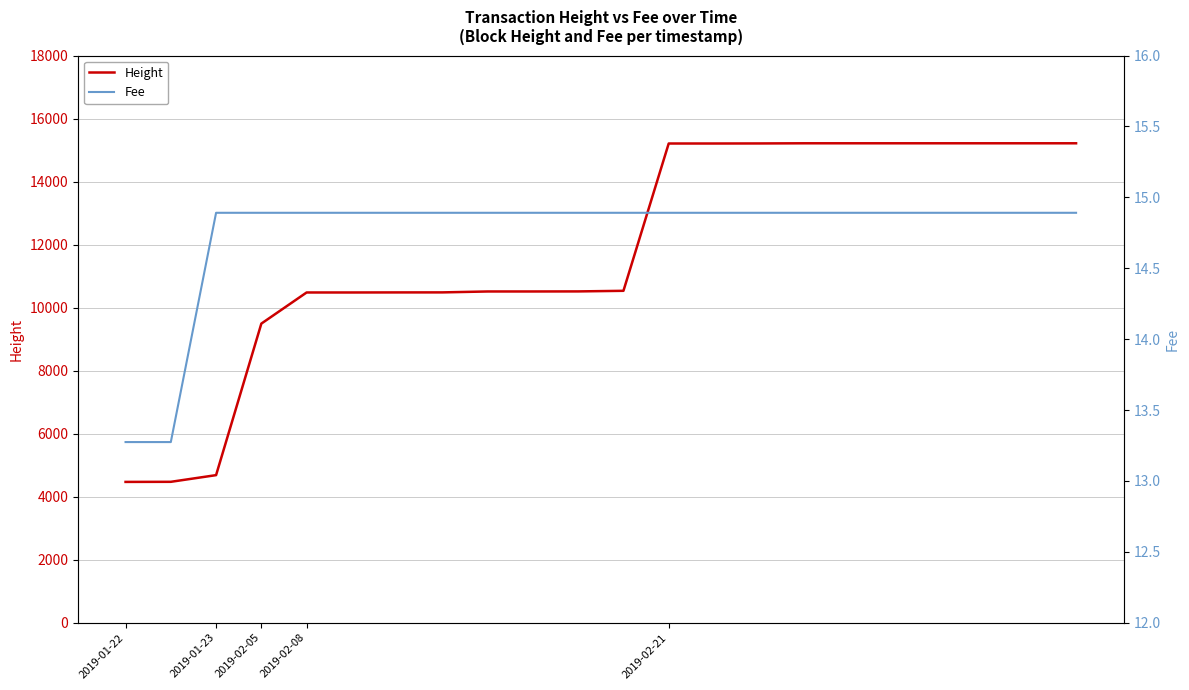

What is the lowest value of the Height series?

4469